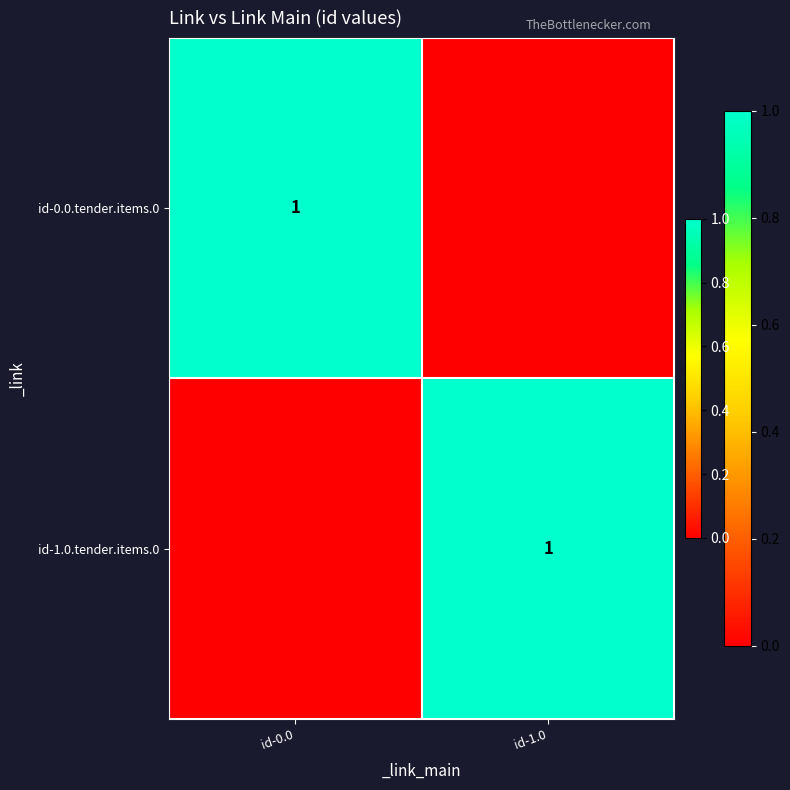

Is it true that id-1.0.tender.items.0 equals 1 at id-1.0?

True